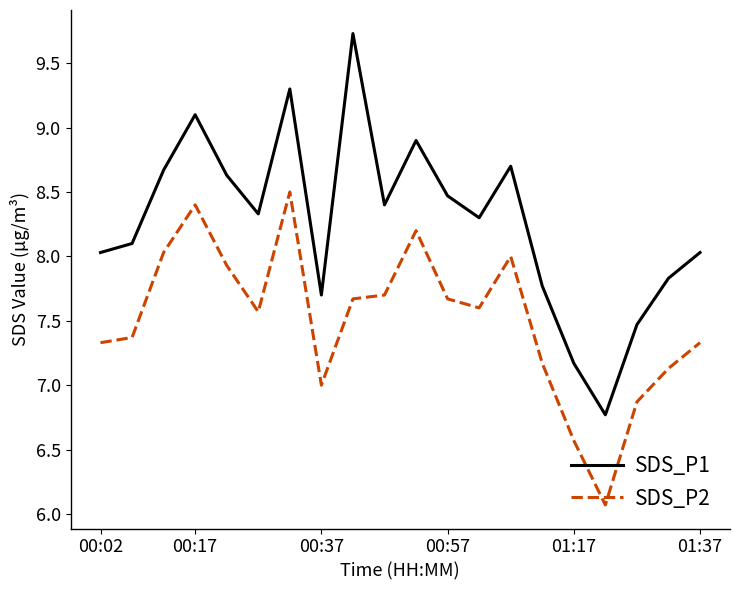

True or false: SDS_P2 and SDS_P1 intersect in this chart.

False